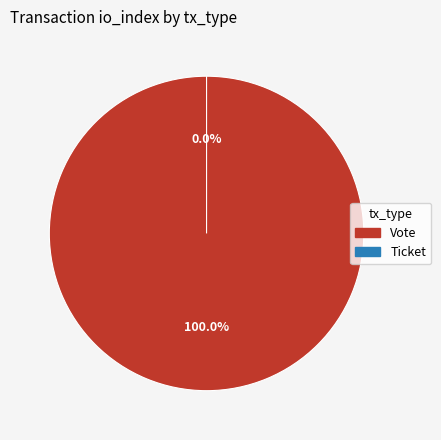

Rank the categories by value from lowest to highest.

Ticket, Vote